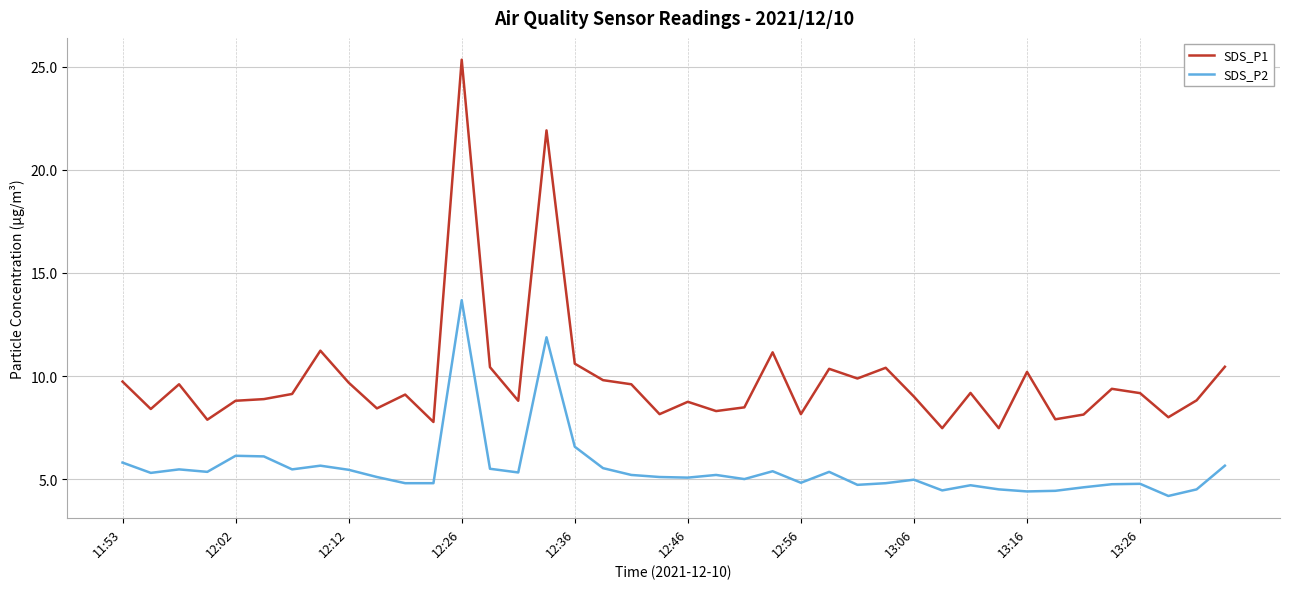

True or false: SDS_P2 and SDS_P1 intersect in this chart.

False